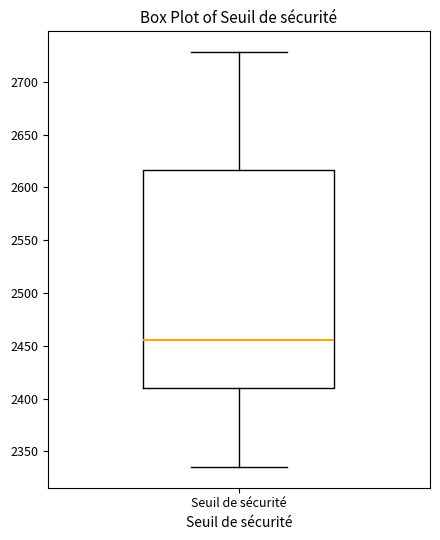

Read this box plot against the y-axis: the position of the median line, the range covered by the box, and the ends of both whiskers. The values are not printed on the chart, so give them approximately, as read against the axis.

median 2455, box 2410 to 2615, whiskers 2335 to 2730